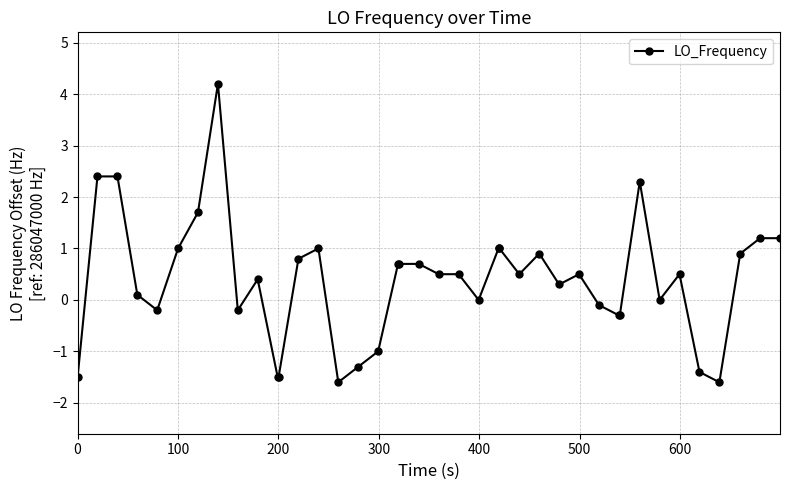

What is the value of the 33rd point from the left?

2.3